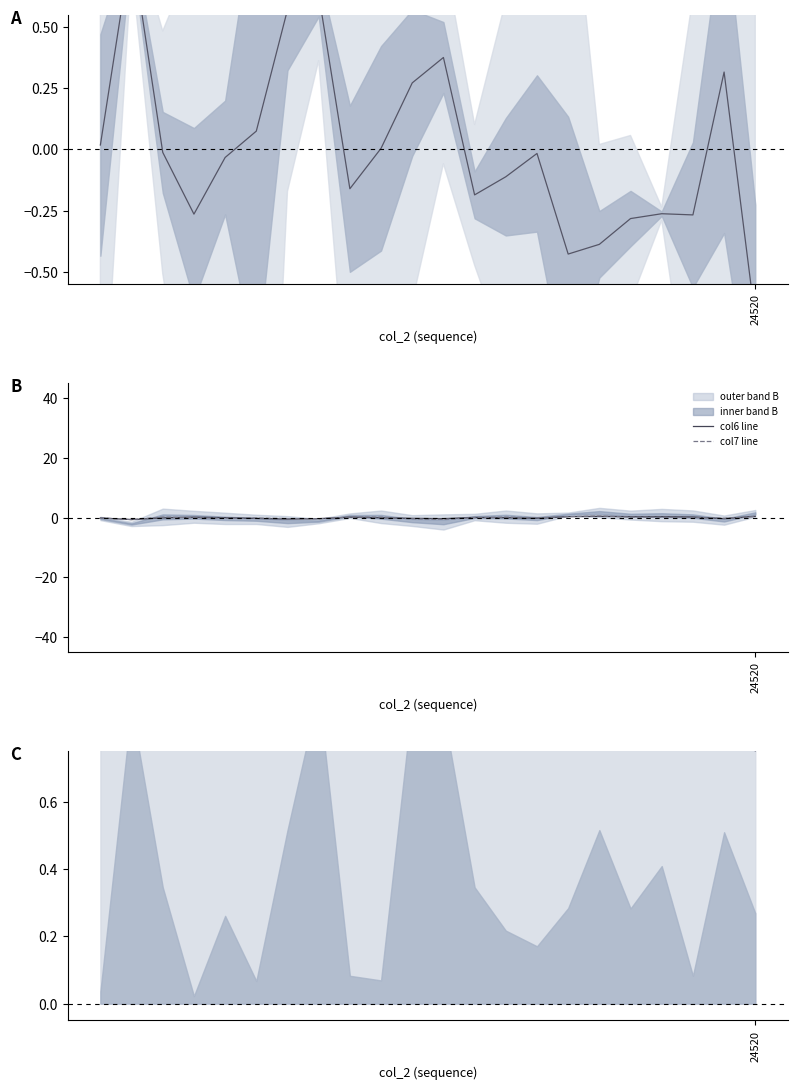

True or false: col7 line has more than 2 points higher than both neighbors.

True